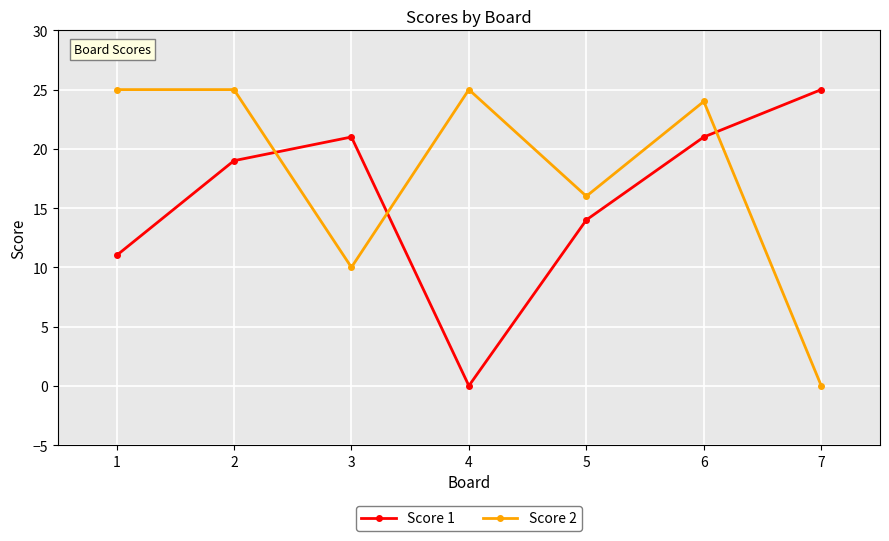

At 5, list the series in order from smallest to largest.

Score 1, Score 2